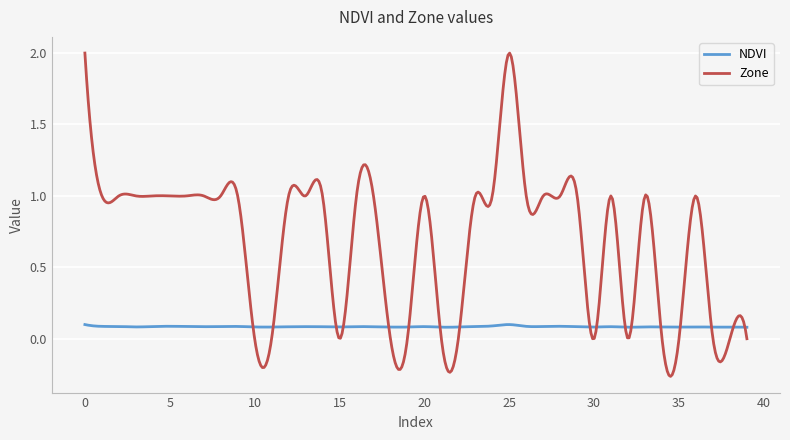

Which series has the largest range (max minus min)?

Zone